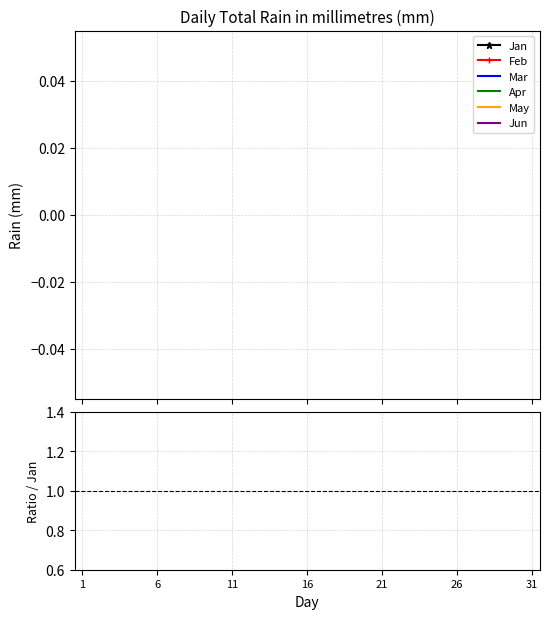

True or false: Feb has more than 0 points higher than both neighbors.

False